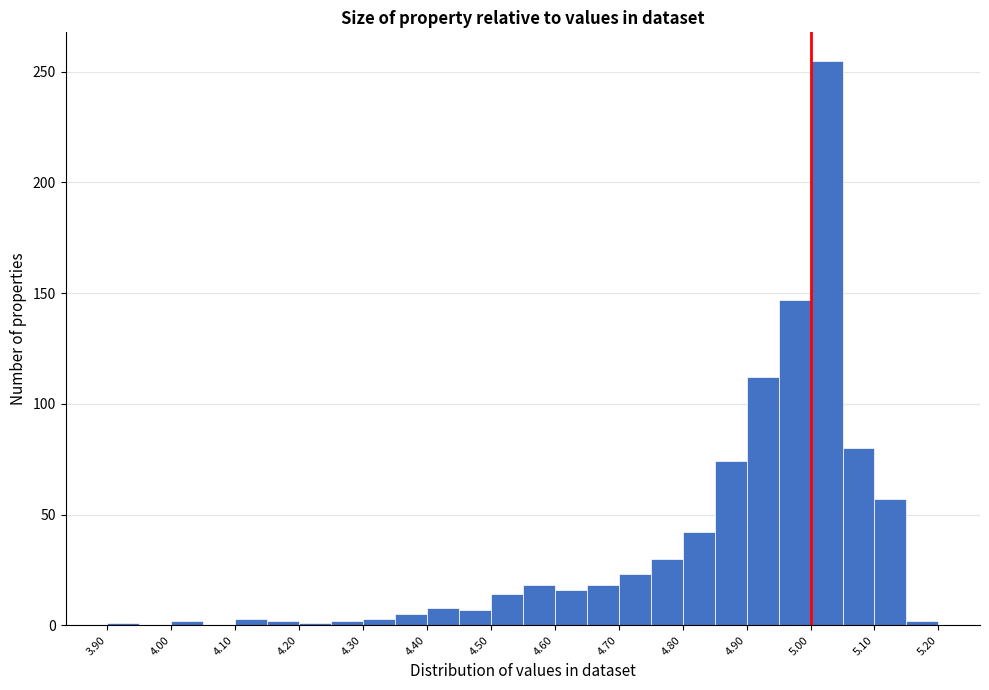

How tall is the bar that spans 4.40 to 4.45 on the x-axis? The values are not printed on the chart, so give them approximately, as read against the axis.

10